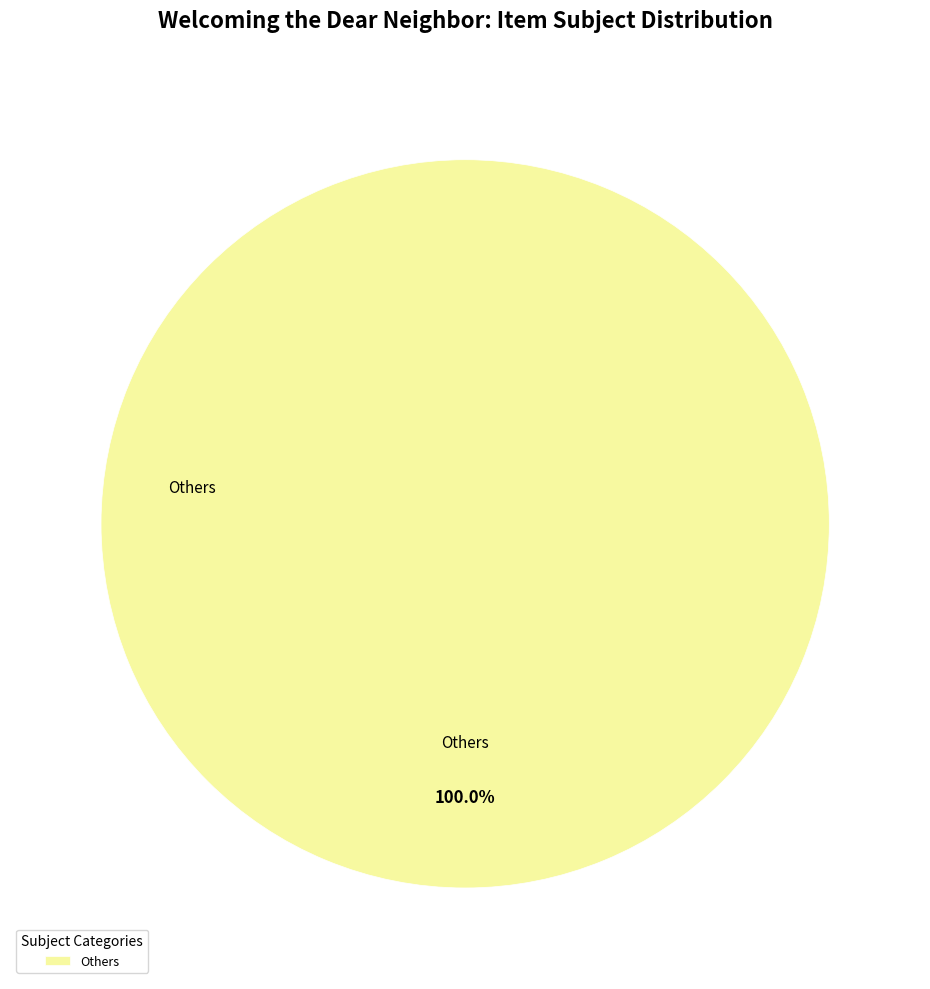

Which slice represents more than half of the pie?

Others